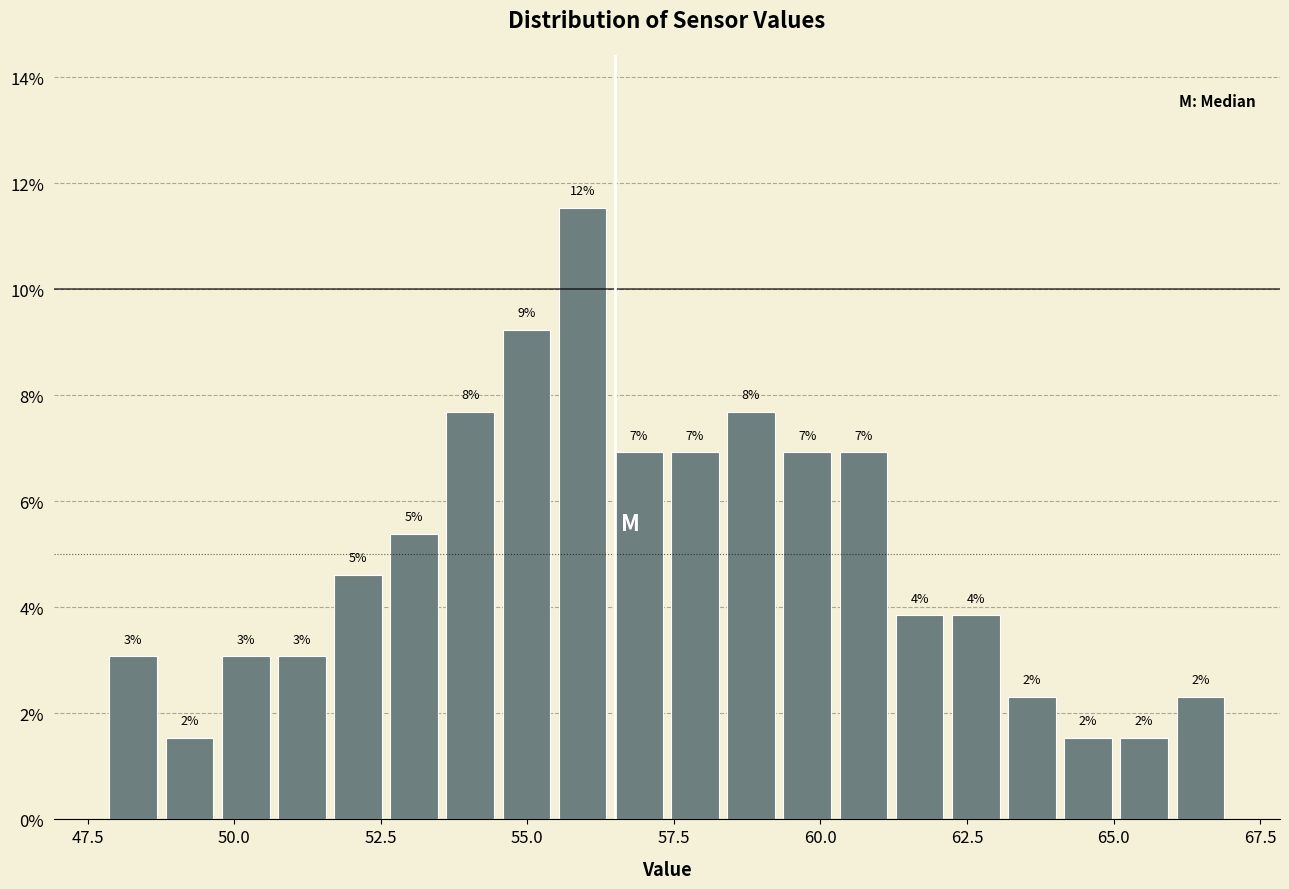

Around what value on the x-axis is the tallest bar? Give the approximate position of its centre, as read against the axis.

56.0